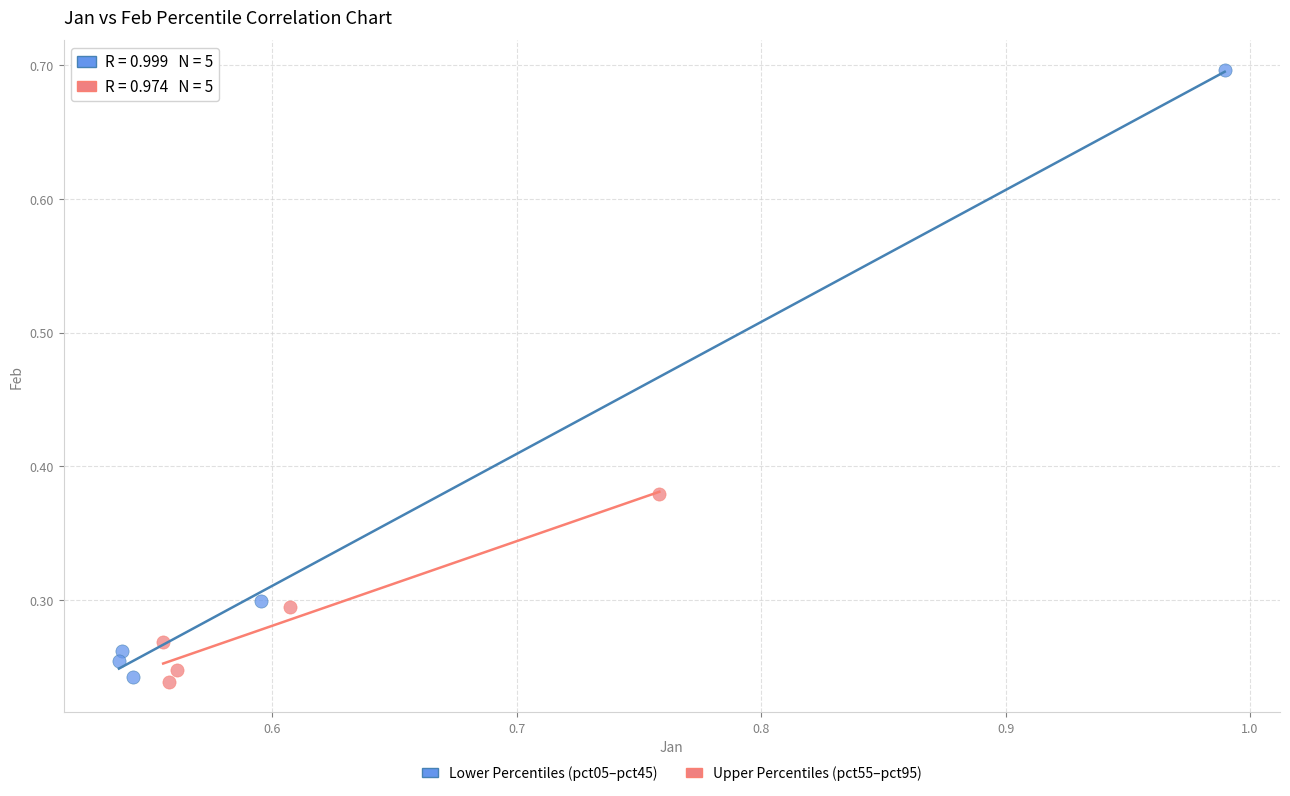

Which series reaches the maximum Y coordinate?

Lower Percentiles (pct05–pct45)